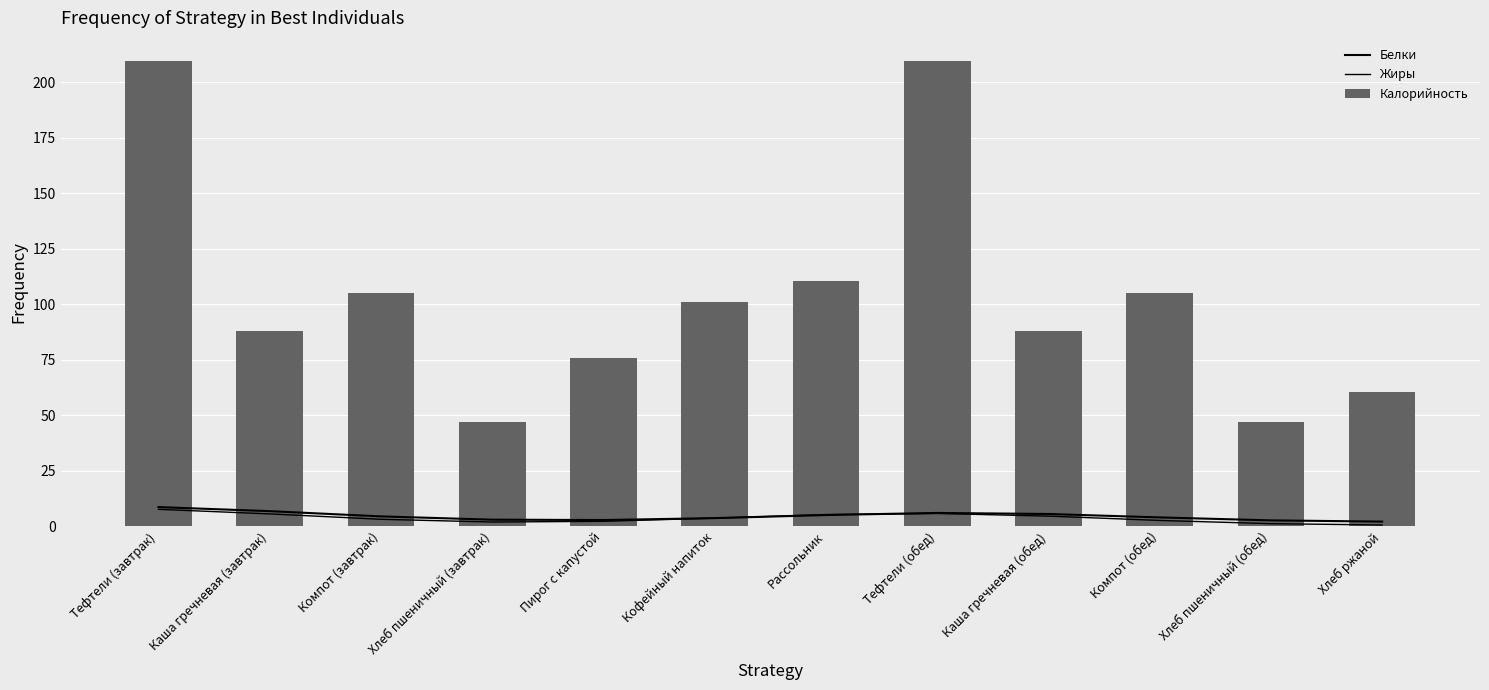

At how many categories does at least one series exceed 32?

12